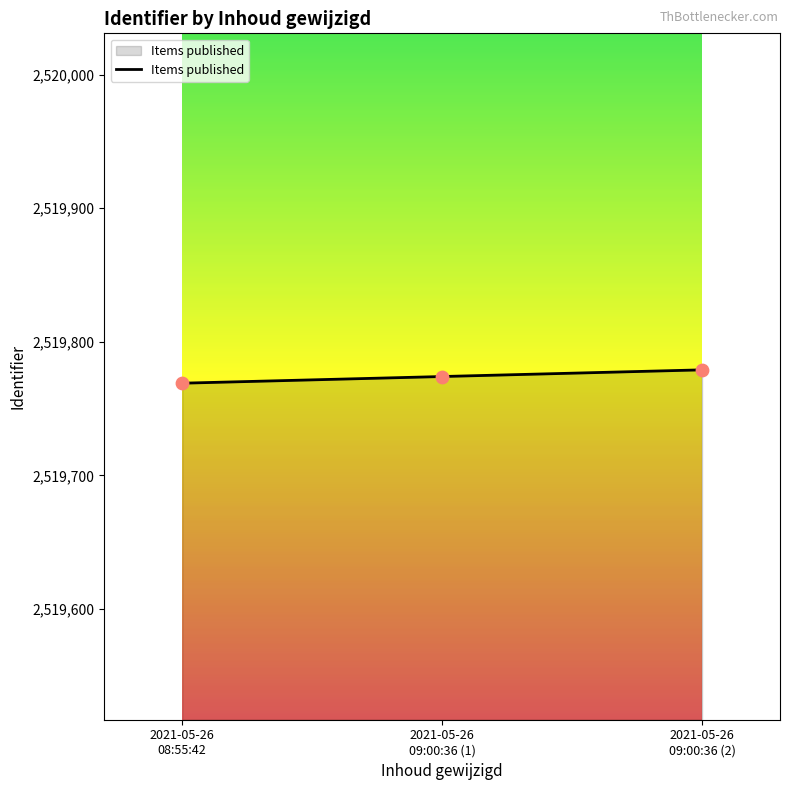

What is the ratio of the value at 2021-05-26
08:55:42 to the value at 2021-05-26
09:00:36 (2)?

1.0